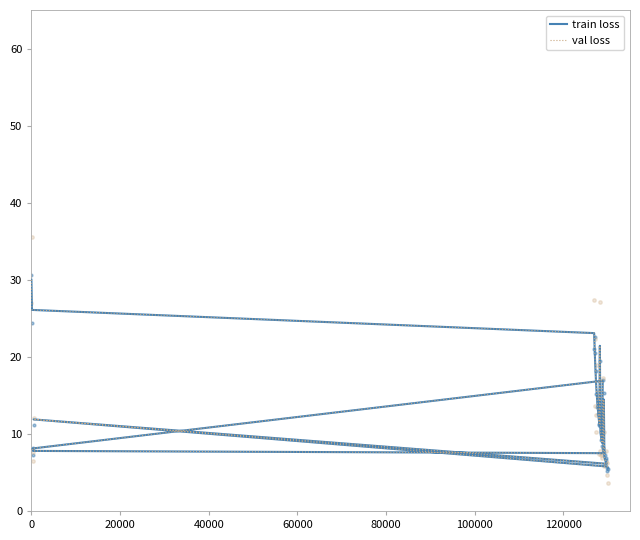

Which series contains the lowest Y value?

train loss